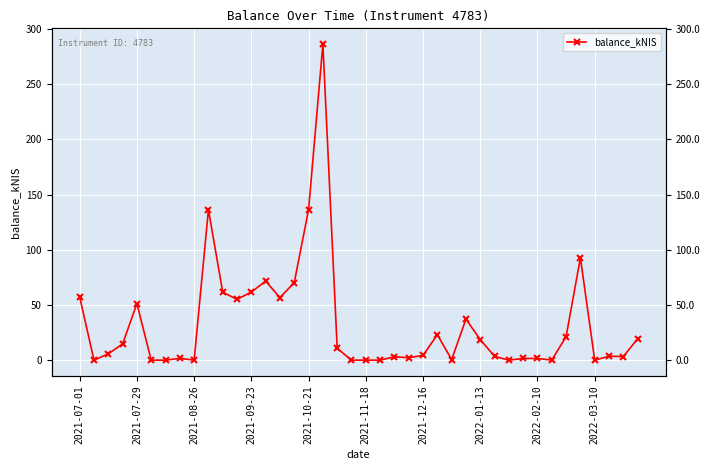

Where is the data nearest to the value 143?

2021-10-21